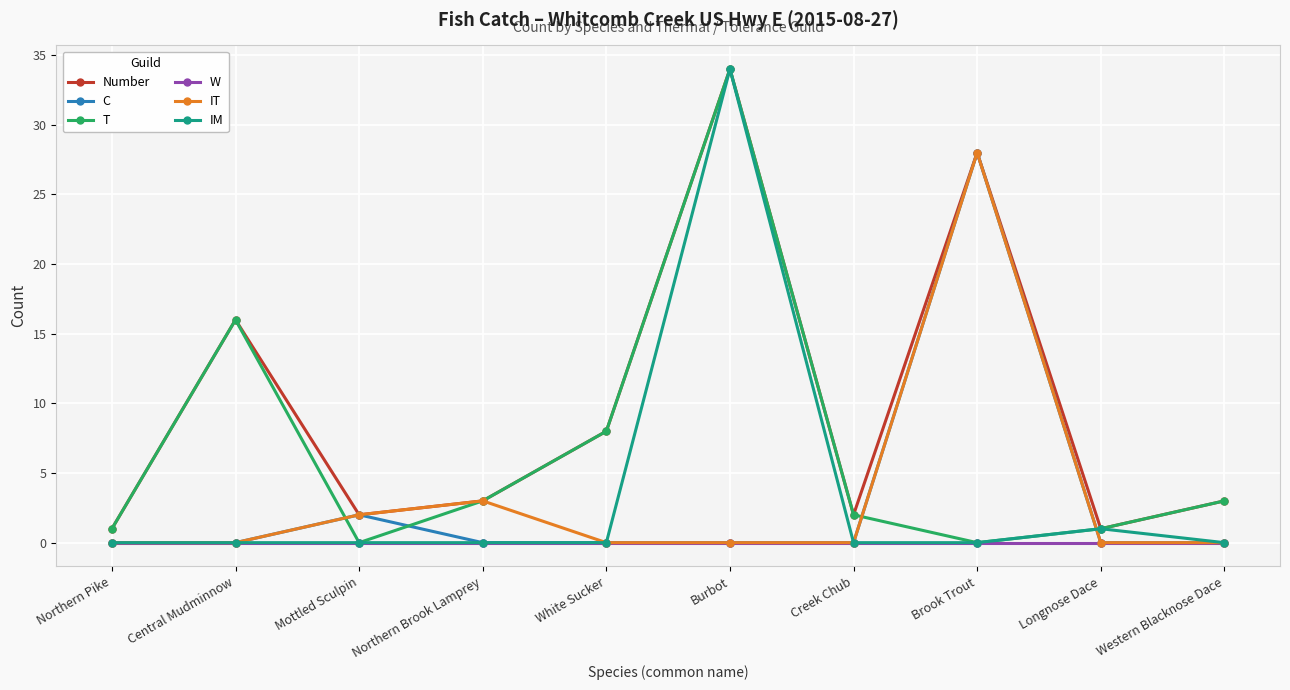

Which series has the largest total across all categories?

Number